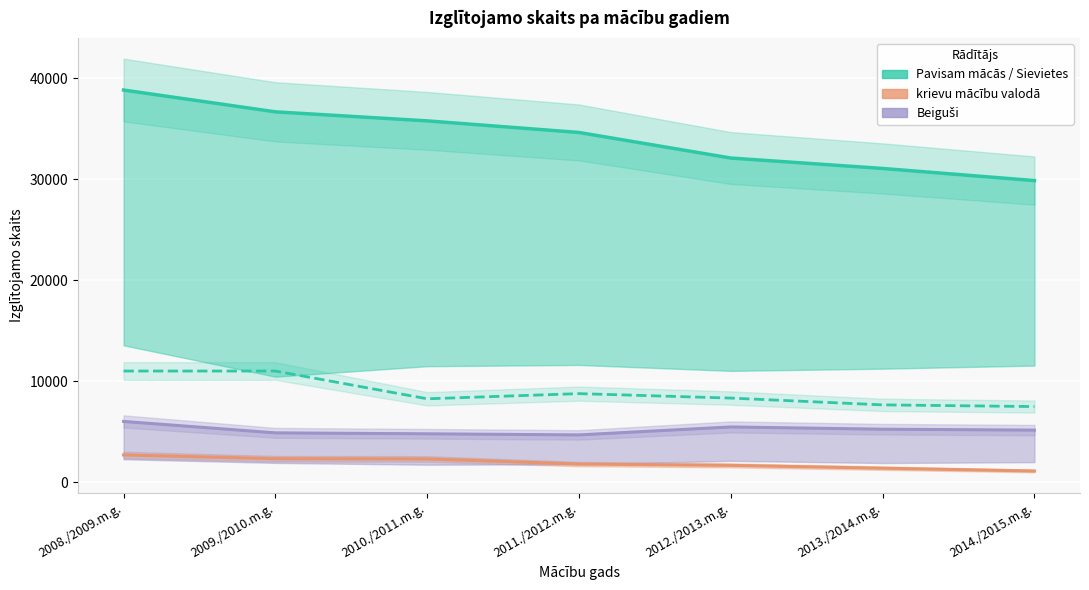

What position from the right is 2009./2010.m.g.?

6